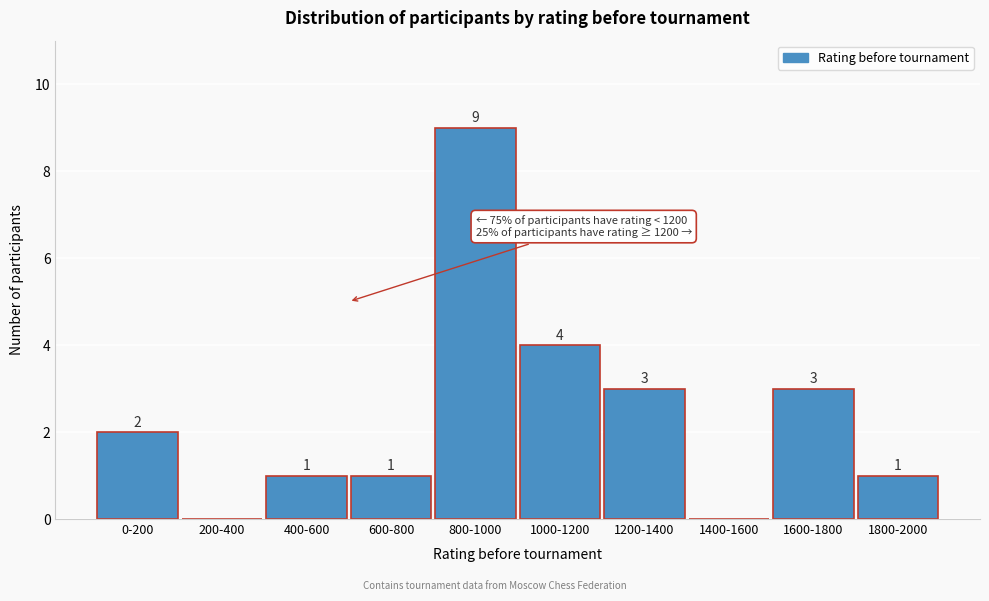

Reading left to right, extract all data points from this chart.

0-200=2	200-400=0	400-600=1	600-800=1	800-1000=9	1000-1200=4	1200-1400=3	1400-1600=0	1600-1800=3	1800-2000=1